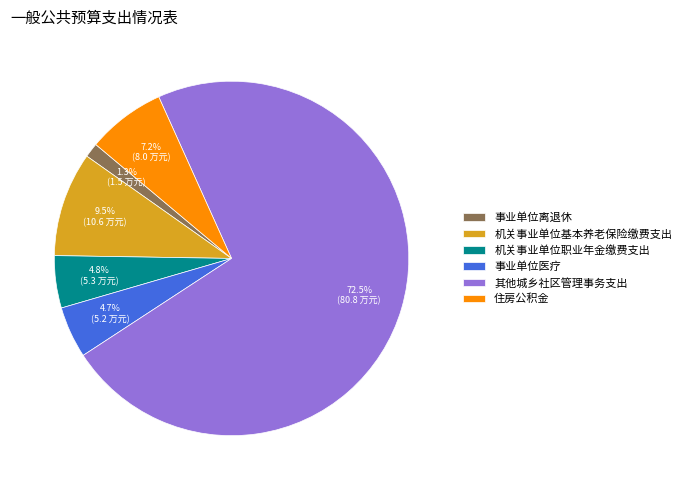

Between 住房公积金 and 其他城乡社区管理事务支出, which is larger?

其他城乡社区管理事务支出